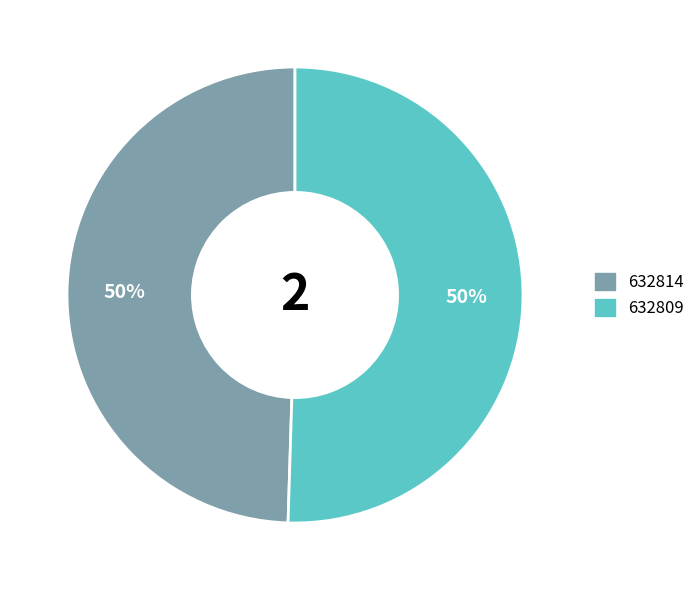

True or false: 632814 accounts for 50% of the total.

True